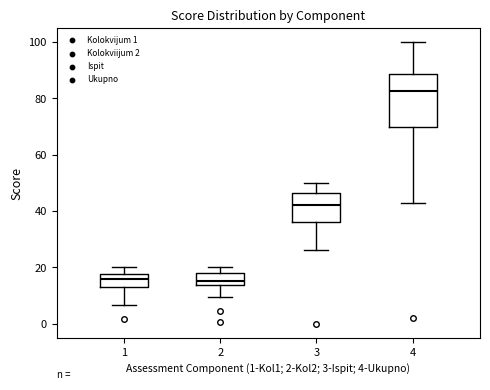

Which box has the highest median line?

4